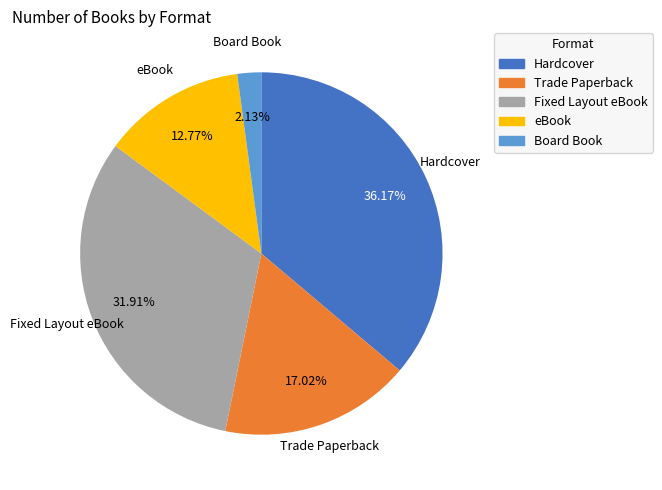

Rank the categories by value from highest to lowest.

Hardcover, Fixed Layout eBook, Trade Paperback, eBook, Board Book